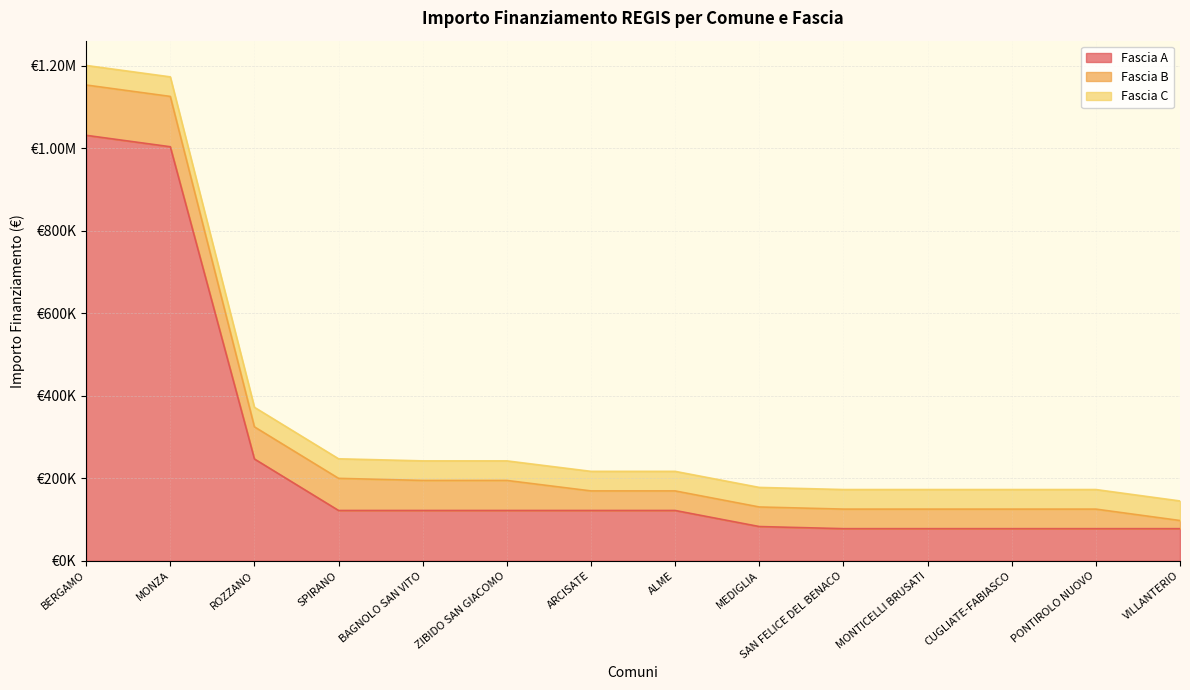

Reading left to right, extract all data points from this chart.

Fascia A: BERGAMO=1031574	MONZA=1003880	ROZZANO=246824	SPIRANO=121992	BAGNOLO SAN VITO=121992	ZIBIDO SAN GIACOMO=121992	ARCISATE=121992	ALME=121992	MEDIGLIA=83044	SAN FELICE DEL BENACO=77897	MONTICELLI BRUSATI=77897	CUGLIATE-FABIASCO=77897	PONTIROLO NUOVO=77897	VILLANTERIO=77897
Fascia B: BERGAMO=121992	MONZA=121992	ROZZANO=77897	SPIRANO=77897	BAGNOLO SAN VITO=72828	ZIBIDO SAN GIACOMO=72828	ARCISATE=47427	ALME=47427	MEDIGLIA=47427	SAN FELICE DEL BENACO=47427	MONTICELLI BRUSATI=47427	CUGLIATE-FABIASCO=47427	PONTIROLO NUOVO=47427	VILLANTERIO=19752
Fascia C: BERGAMO=47427	MONZA=47427	ROZZANO=47427	SPIRANO=47427	BAGNOLO SAN VITO=47427	ZIBIDO SAN GIACOMO=47427	ARCISATE=47427	ALME=47427	MEDIGLIA=47427	SAN FELICE DEL BENACO=47427	MONTICELLI BRUSATI=47427	CUGLIATE-FABIASCO=47427	PONTIROLO NUOVO=47427	VILLANTERIO=47427